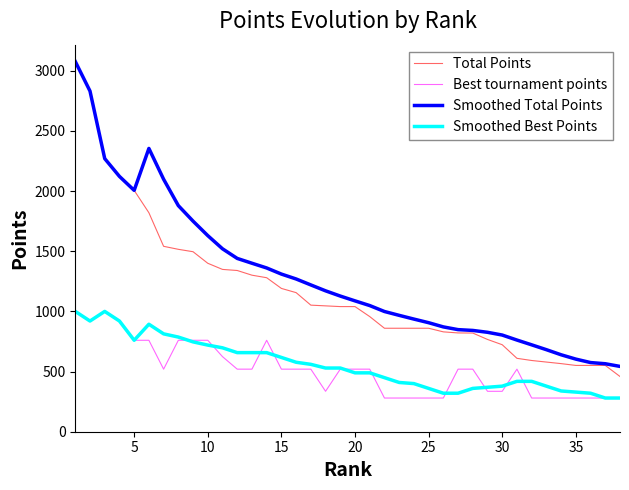

Which series has the widest spread of values?

Total Points